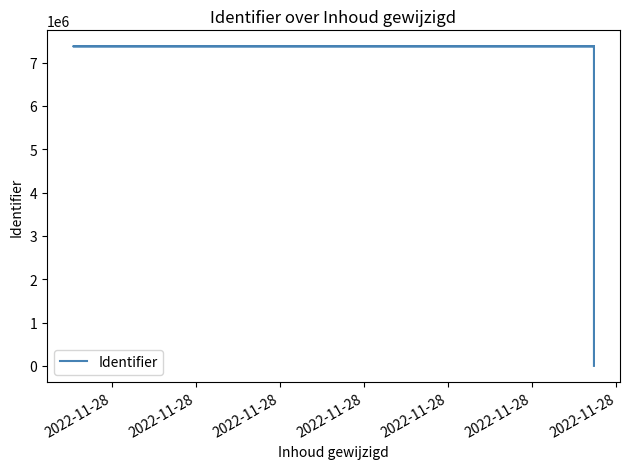

Which label corresponds to the smallest value in the chart?

2022-11-28